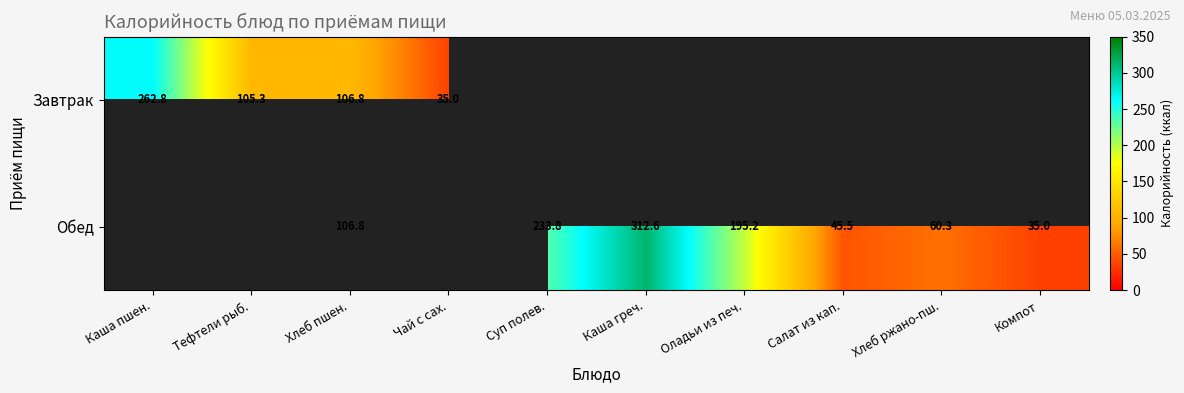

Is the value of Обед at Салат из кап. greater than the value of Завтрак at Каша пшен.?

No